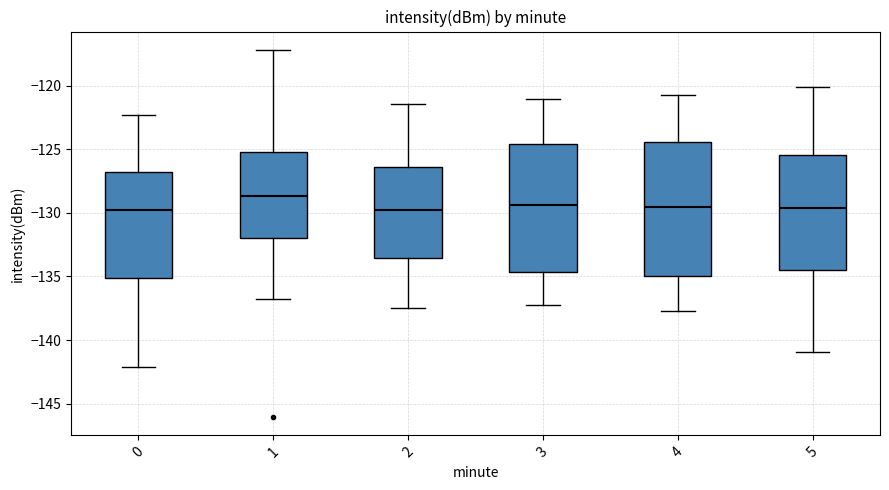

Which box's median line is the highest?

1